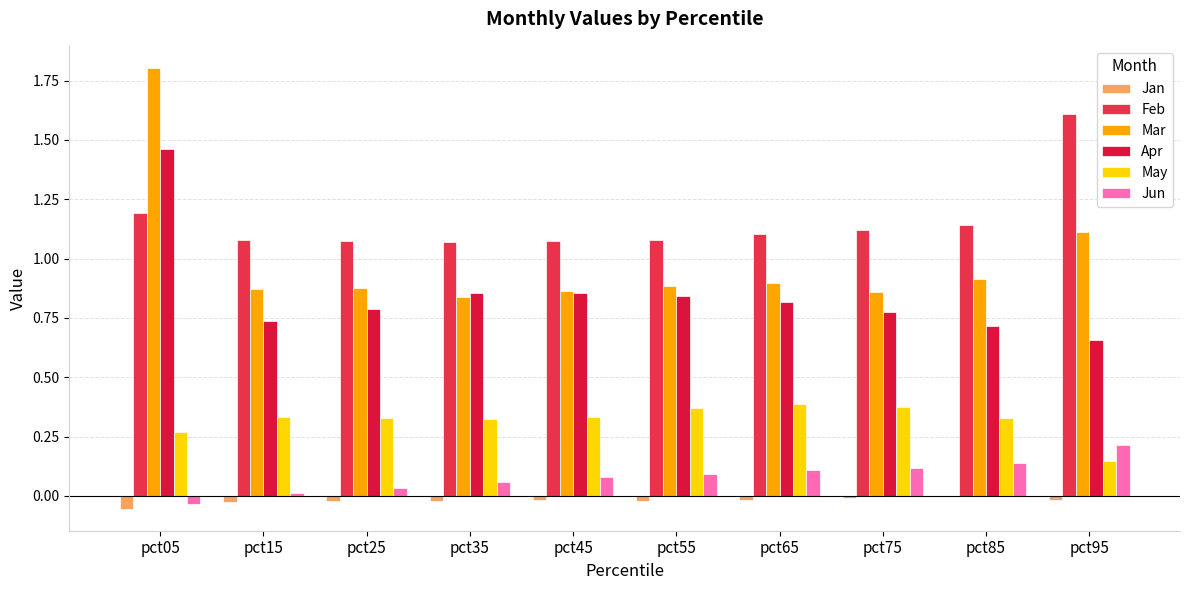

Reading right to left, list all the values displayed in this chart.

Jan: -0.0	-0.0	-0.0	-0.0	-0.0	-0.0	-0.0	-0.0	-0.0	-0.1
Feb: 1.6	1.1	1.1	1.1	1.1	1.1	1.1	1.1	1.1	1.2
Mar: 1.1	0.9	0.9	0.9	0.9	0.9	0.8	0.9	0.9	1.8
Apr: 0.7	0.7	0.8	0.8	0.8	0.9	0.9	0.8	0.7	1.5
May: 0.1	0.3	0.4	0.4	0.4	0.3	0.3	0.3	0.3	0.3
Jun: 0.2	0.1	0.1	0.1	0.1	0.1	0.1	0.0	0.0	-0.0